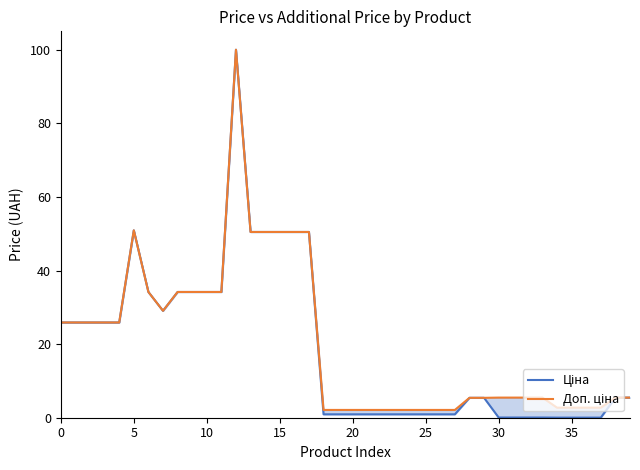

List the series in order of their overall mean, lowest first.

Ціна, Доп. ціна